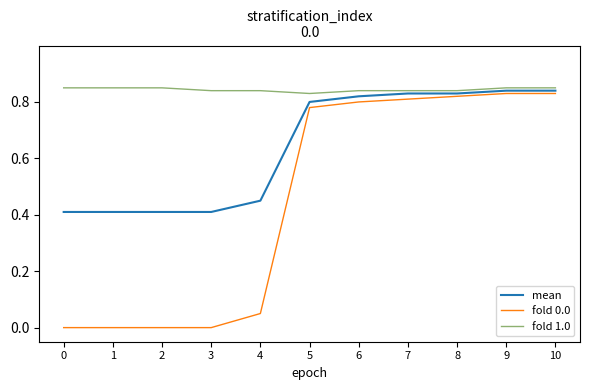

Which series has the largest total across all categories?

fold 1.0